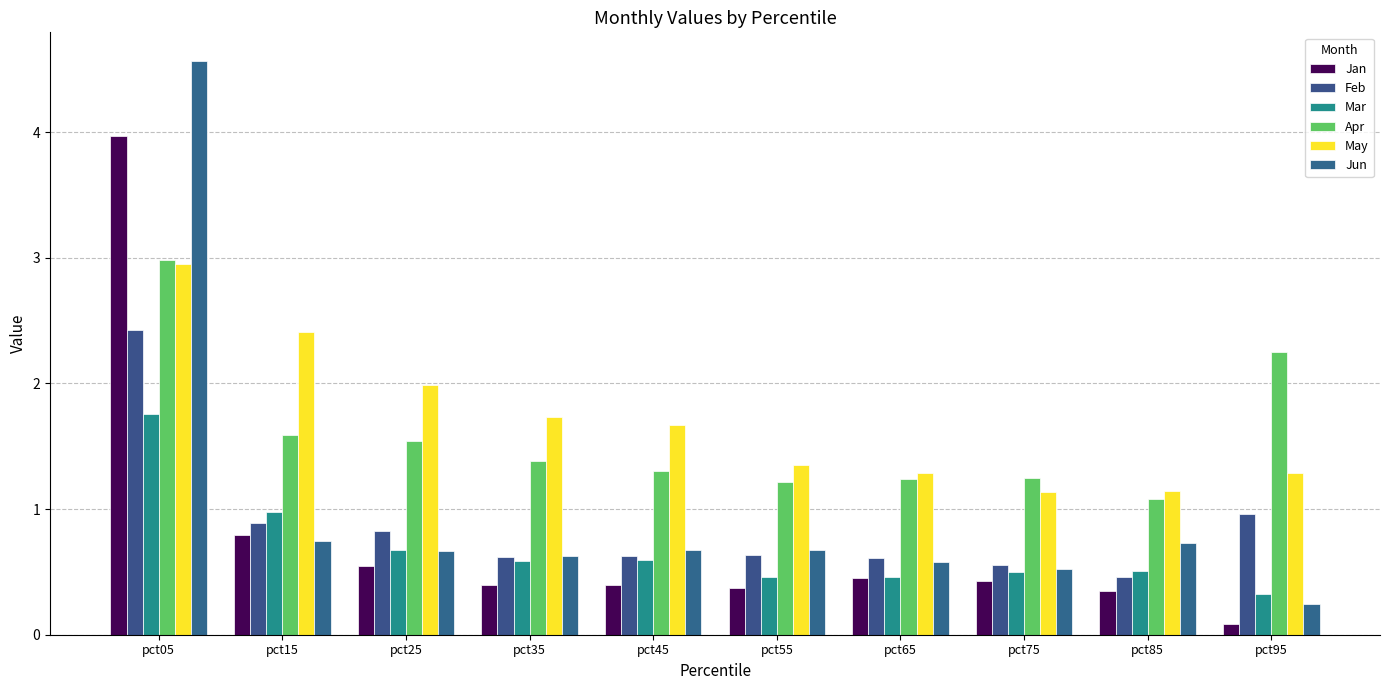

At which label is Feb closest to 1?

pct95